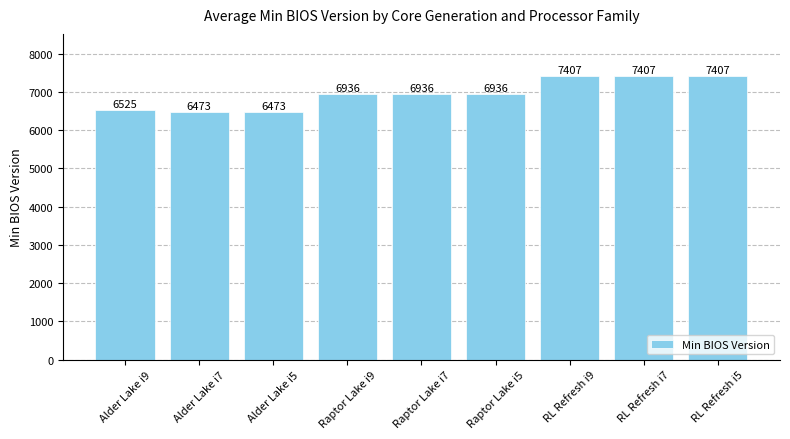

Is it true that the value at Alder Lake i9 is 6525.3?

True